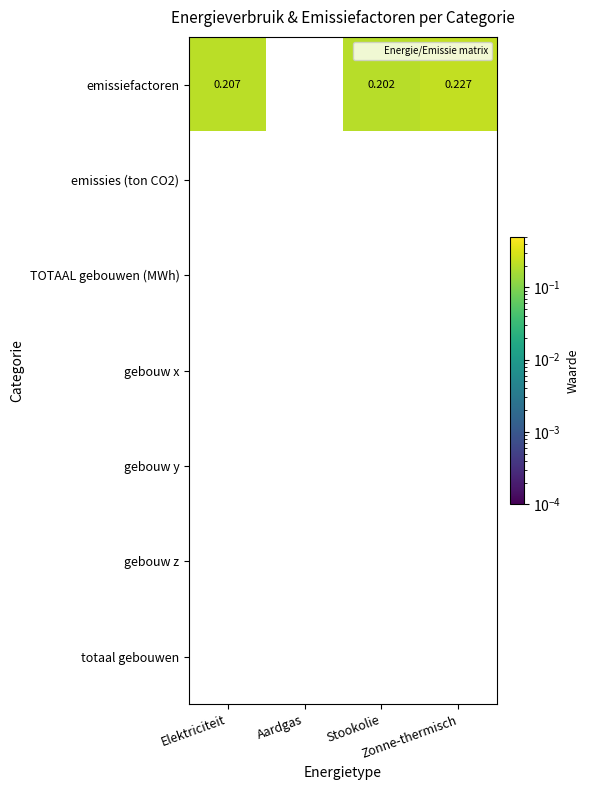

How many data points does each series have?

4